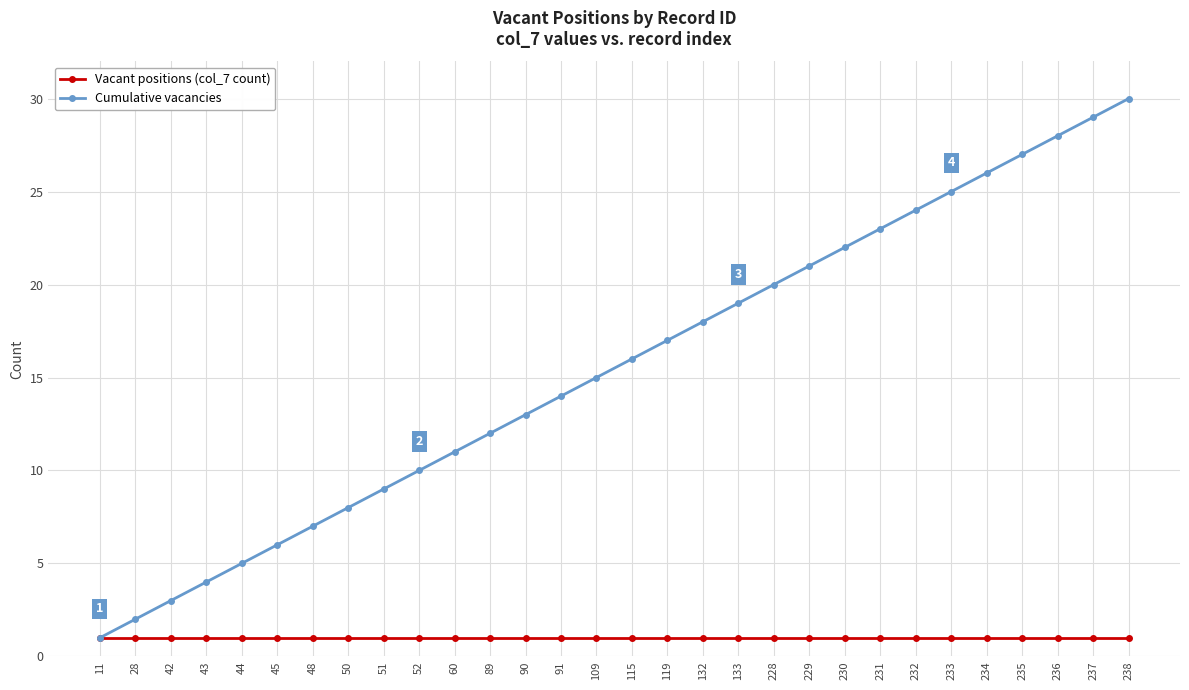

Between 133 and 231, which series saw the biggest shift?

Cumulative vacancies